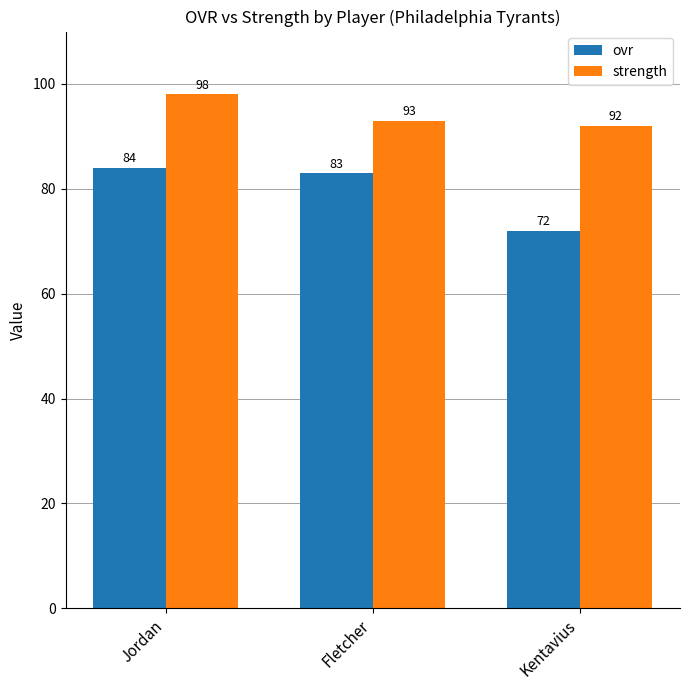

What are all the series names shown in the legend?

ovr, strength